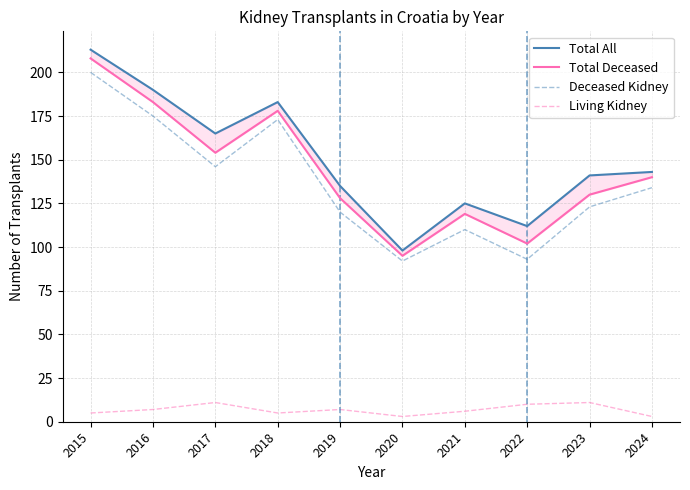

Where is Total Deceased nearest to the value 151?

2017